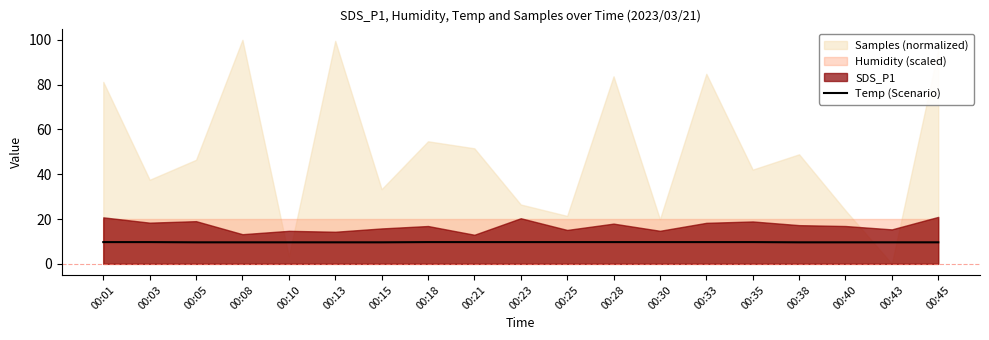

Is it true that the value at 00:15 is 3.8?

False